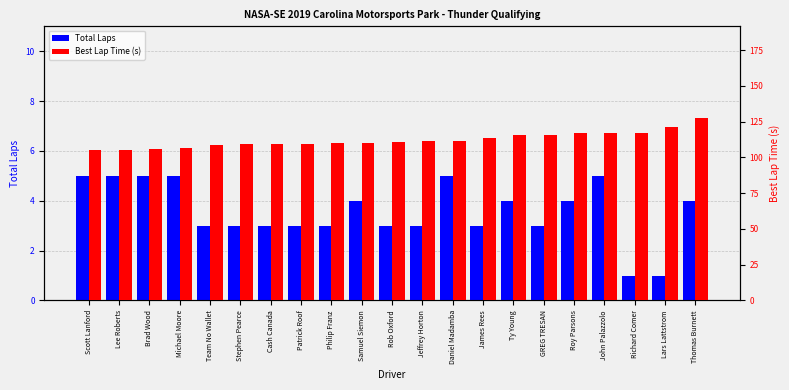

What is the spread (max minus min) of values at Richard Comer?

116.5